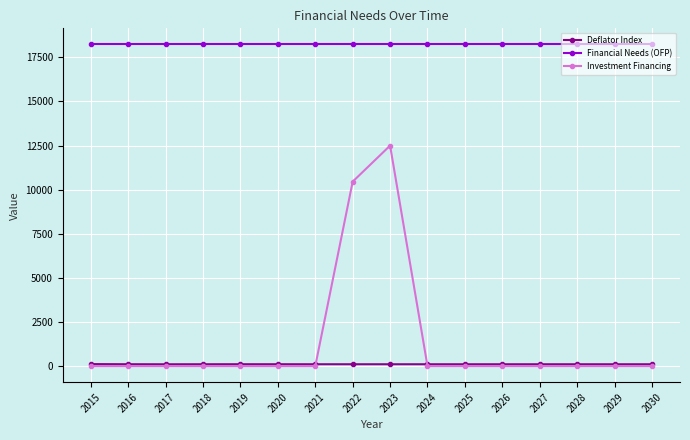

What are all the series names shown in the legend?

Deflator Index, Financial Needs (OFP), Investment Financing